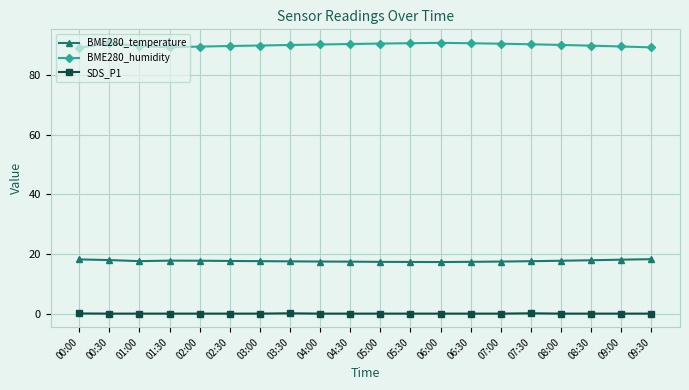

Does the chart have visible grid lines?

Yes